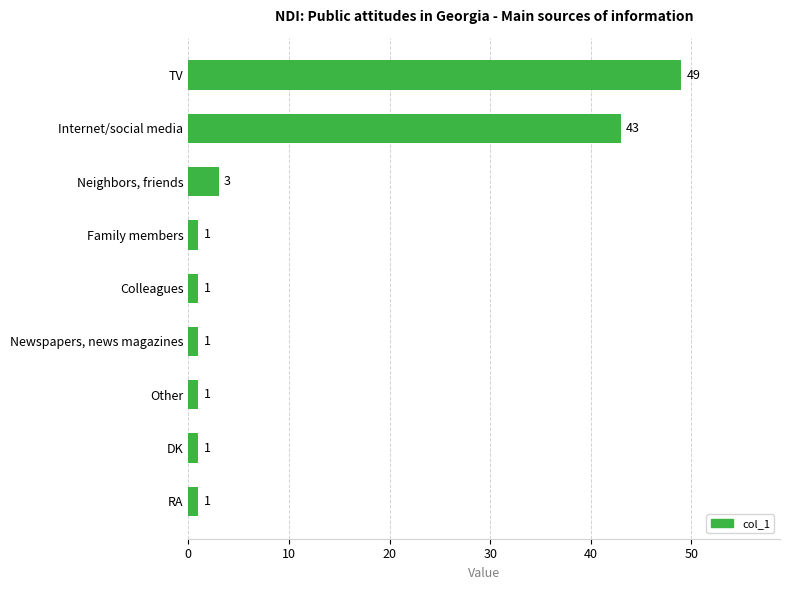

Count the number of data series in this chart.

1